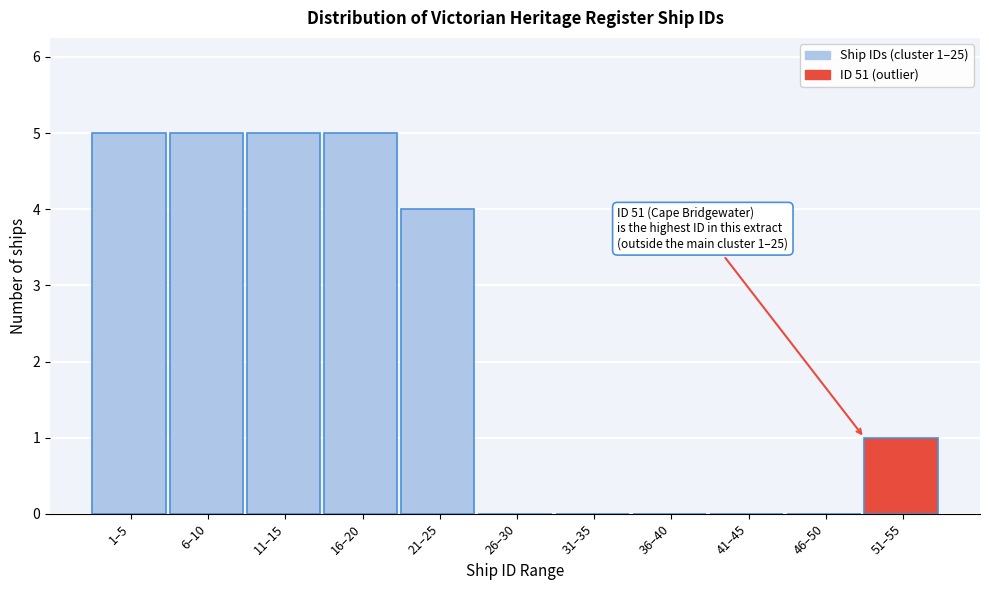

Reading right to left, transcribe all the data shown in this chart.

51–55=1	46–50=0	41–45=0	36–40=0	31–35=0	26–30=0	21–25=4	16–20=5	11–15=5	6–10=5	1–5=5